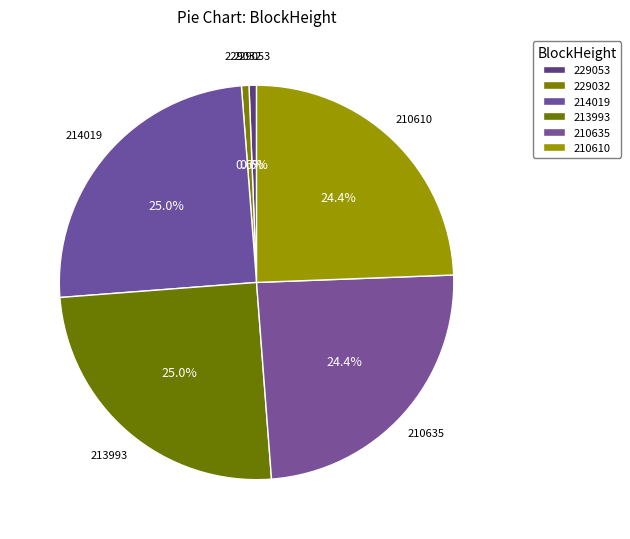

To the nearest percent, what percentage of the pie is 214019?

25%